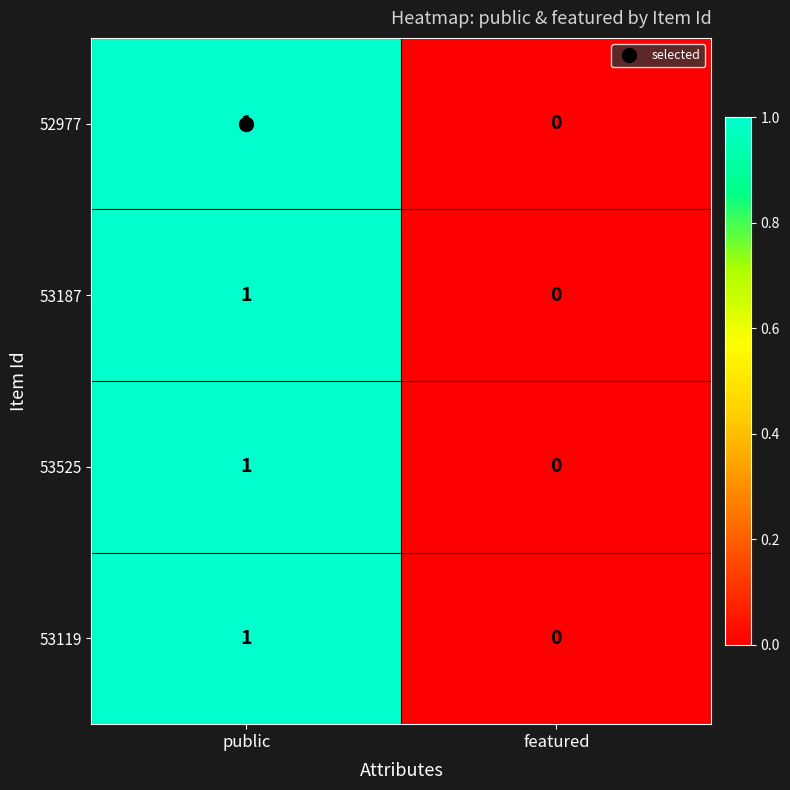

The 53187 series shows -1 at featured. True or false?

False